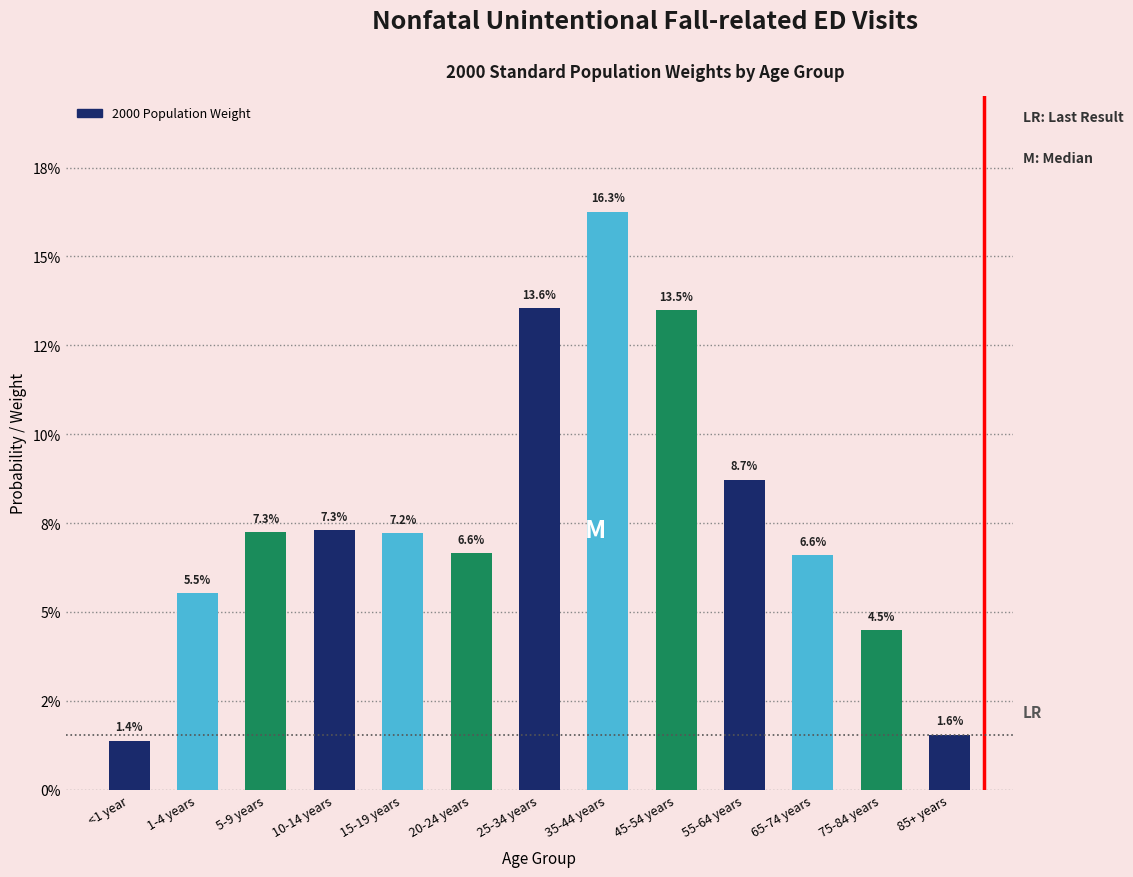

Does the chart contain any negative values?

No